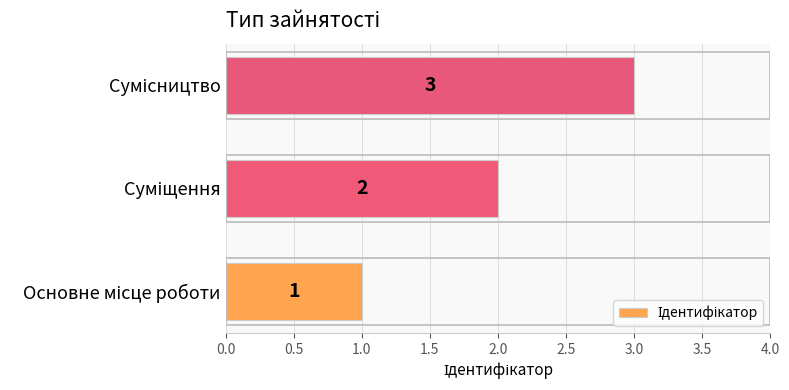

How many data points does each series have?

3